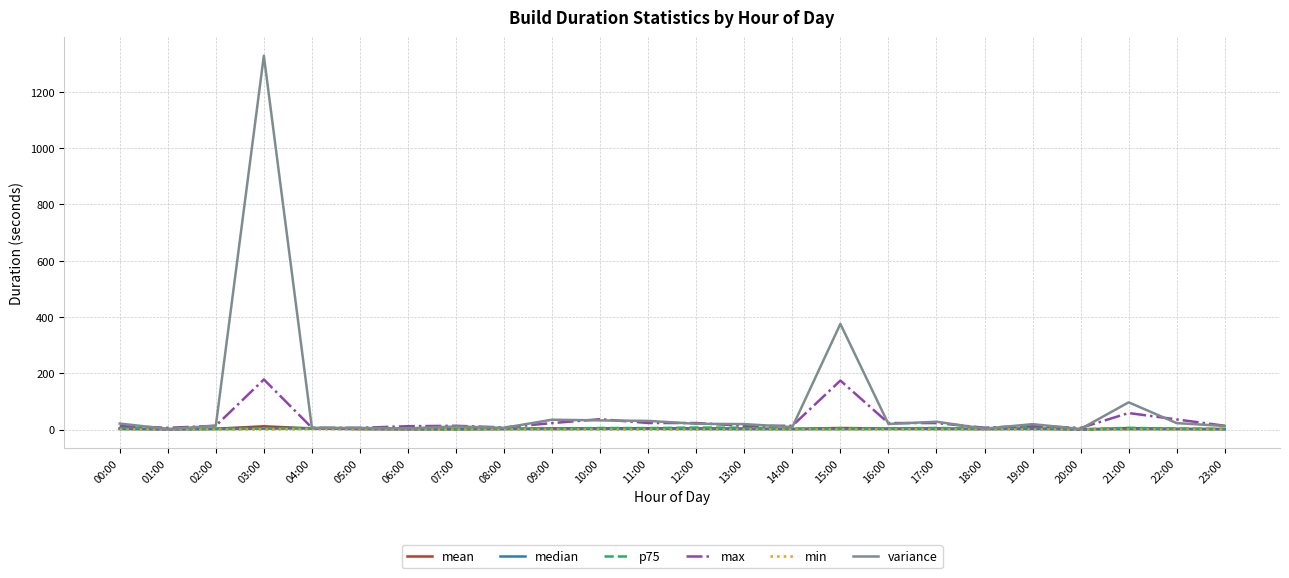

Where does the p75 series first go above 4?

00:00